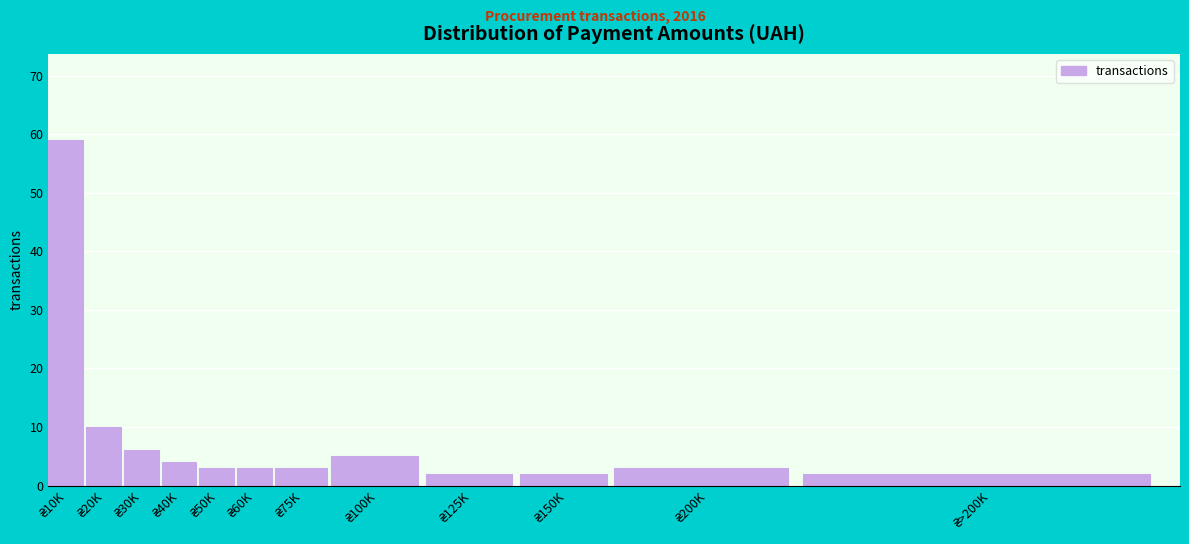

Reading left to right, list all the values displayed in this chart.

59	10	6	4	3	3	3	5	2	2	3	2